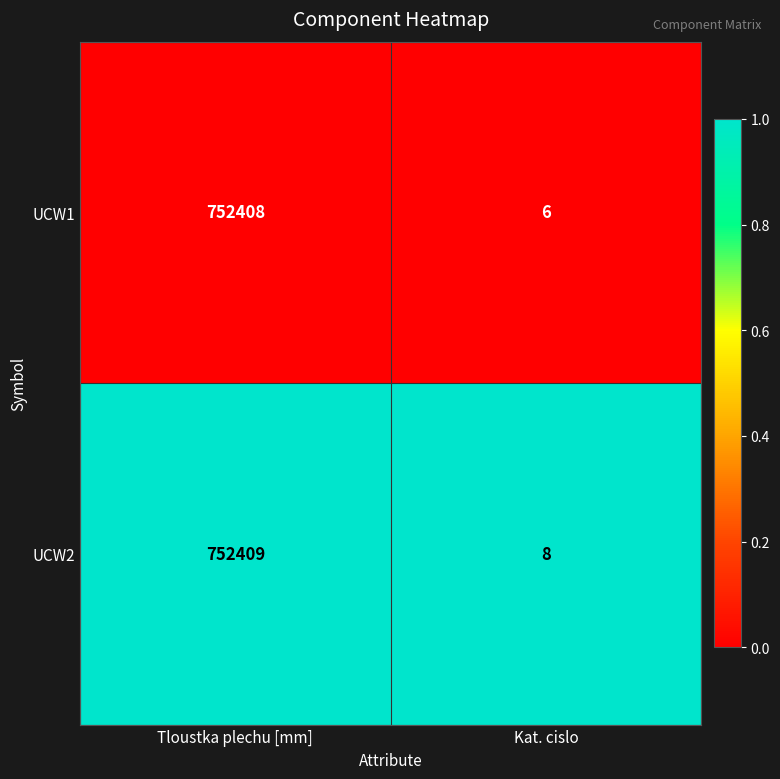

Which series has the widest spread of values?

UCW1